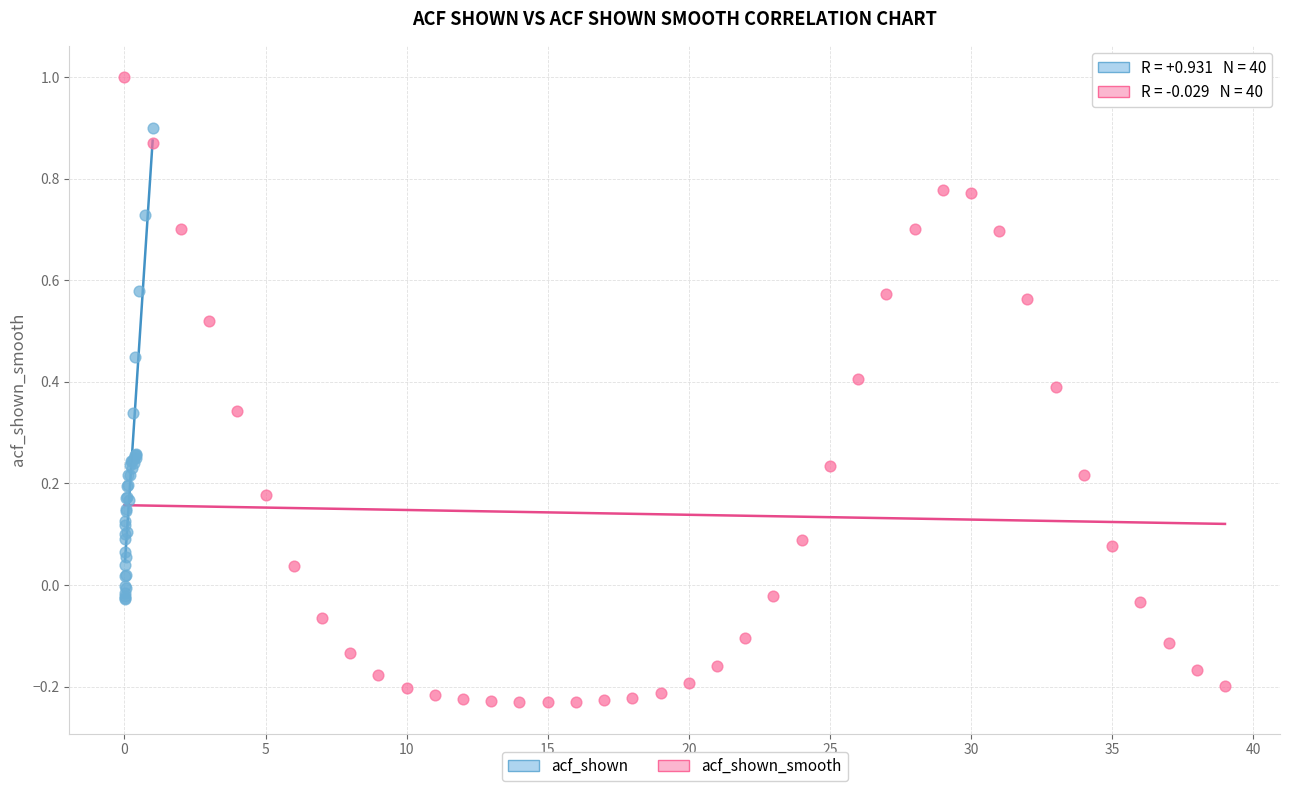

What are all the series names shown in the legend?

acf_shown, acf_shown_smooth